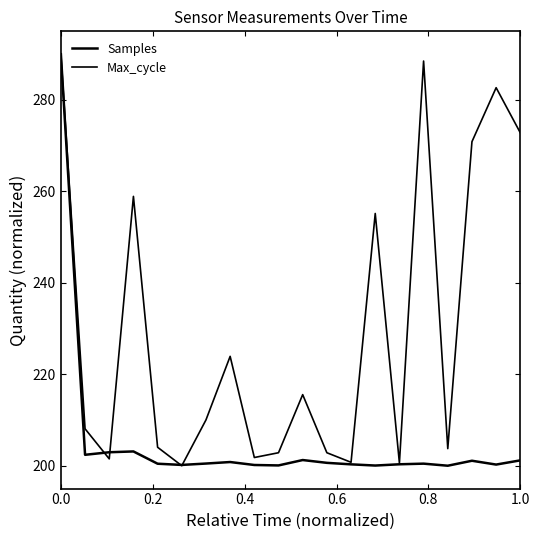

Does the chart have visible grid lines?

No